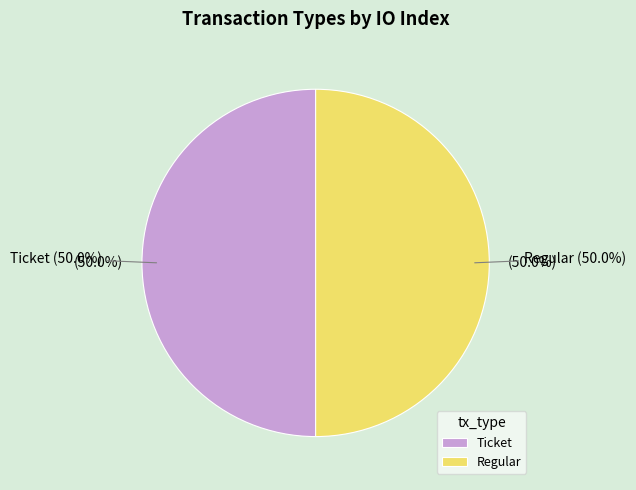

How many slices are in this pie chart?

2